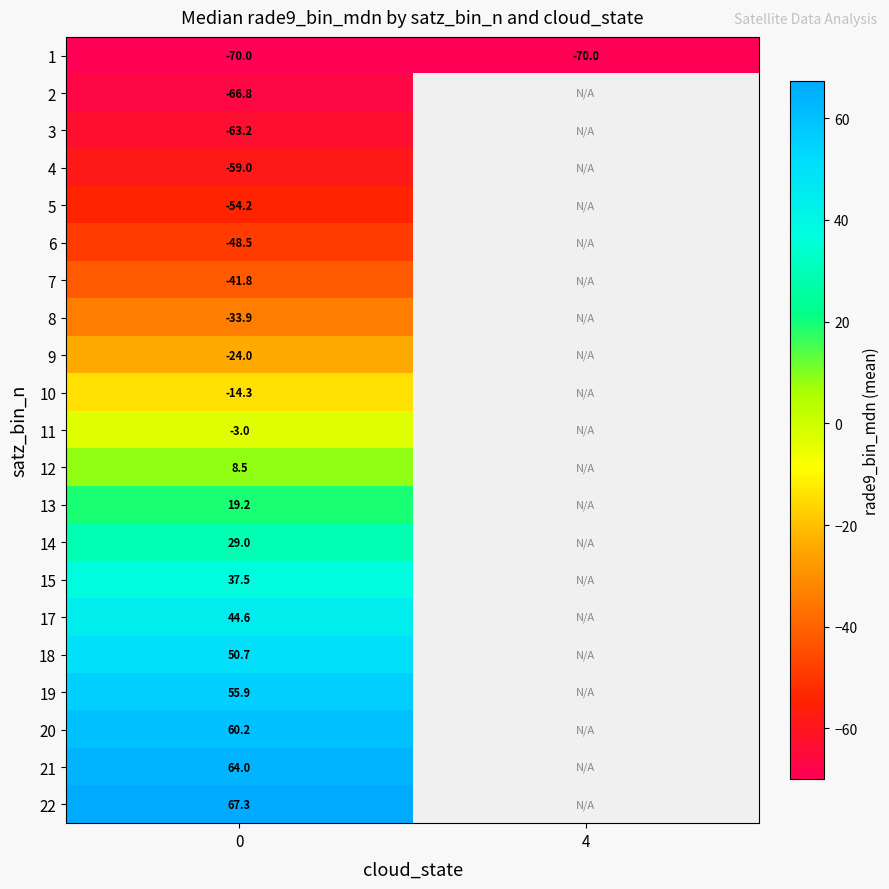

How many values in row_8 are below zero?

1